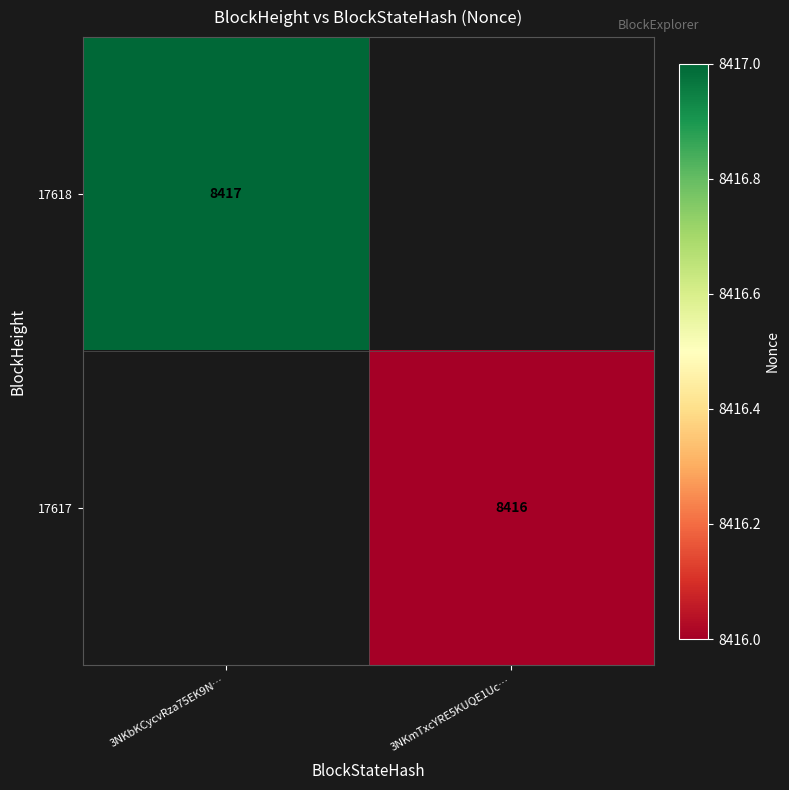

The 17617 series shows 2397 at 3NKmTxcYRE5KUQE1Uc…. True or false?

False